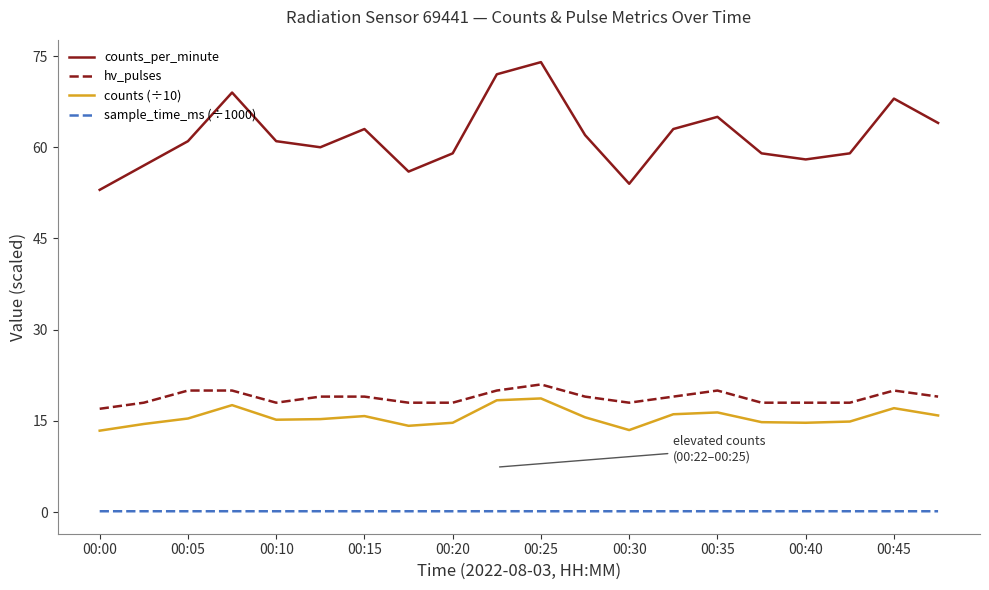

Which series has the largest range (max minus min)?

counts_per_minute